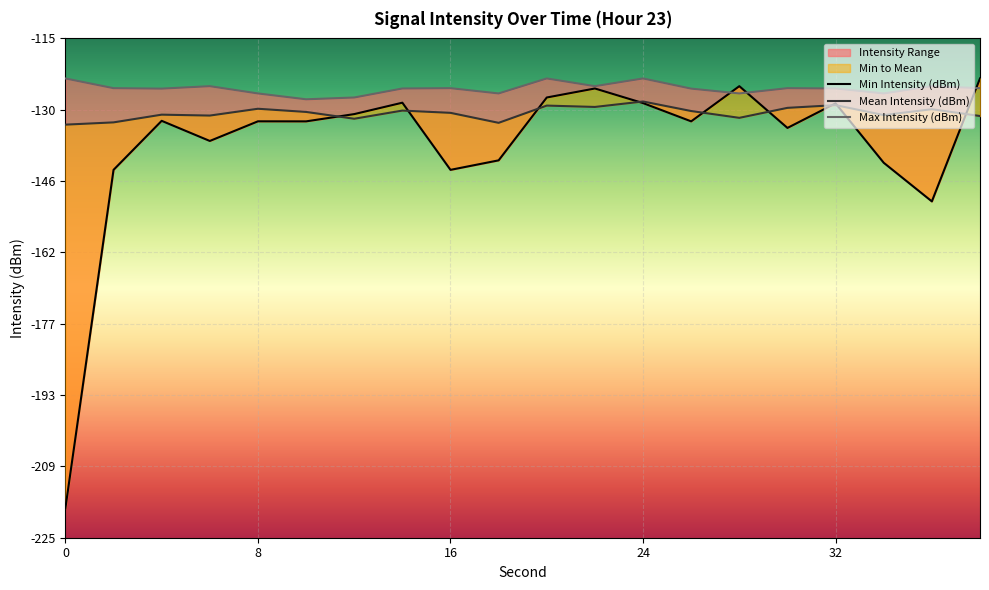

What is the approximate value of Max Intensity (dBm) at 14?

-126.0